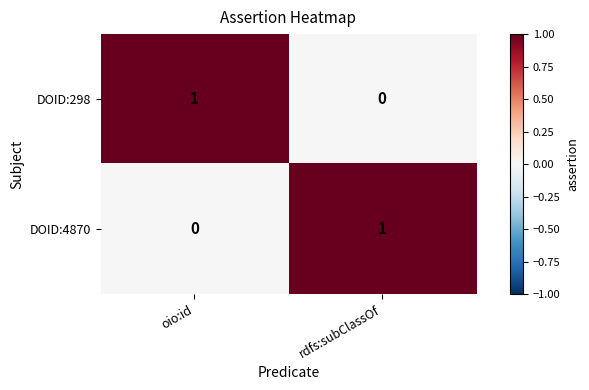

At oio:id, list the series in order from smallest to largest.

DOID:4870, DOID:298